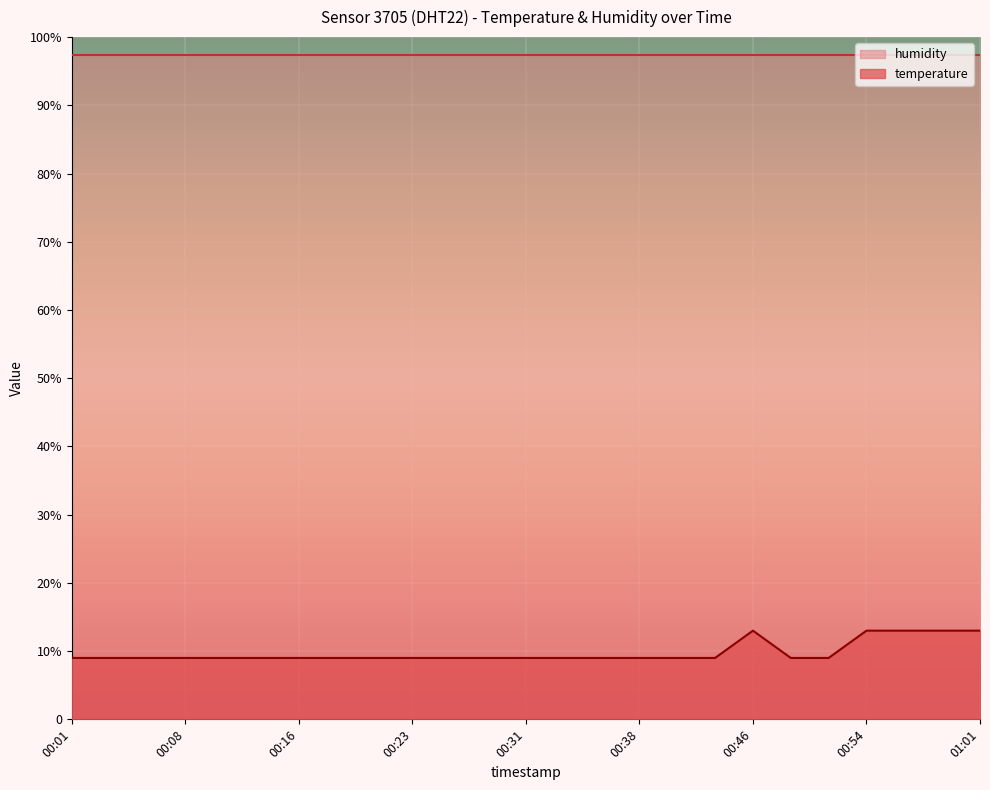

Rank the categories by value from lowest to highest.

00:01, 00:03, 00:06, 00:08, 00:11, 00:13, 00:16, 00:18, 00:21, 00:23, 00:26, 00:28, 00:31, 00:33, 00:36, 00:38, 00:41, 00:43, 00:49, 00:51, 00:46, 00:54, 00:56, 00:59, 01:01